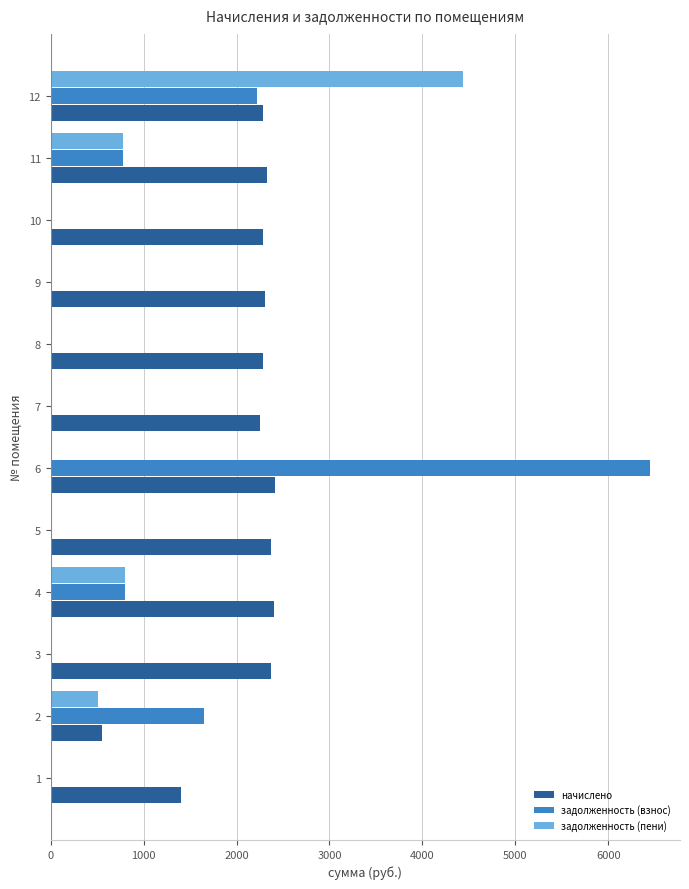

Is the value of начислено at 1 greater than the value of задолженность (взнос) at 3?

Yes